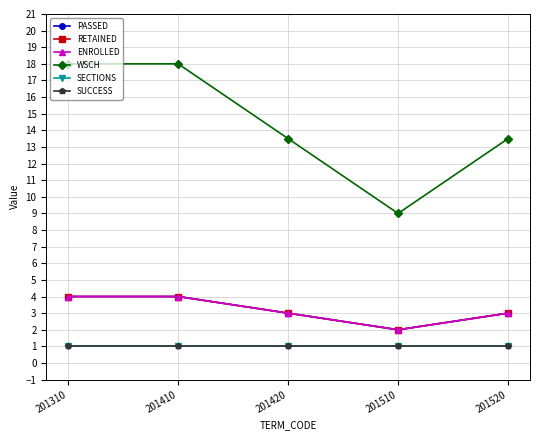

Does the chart have visible grid lines?

Yes